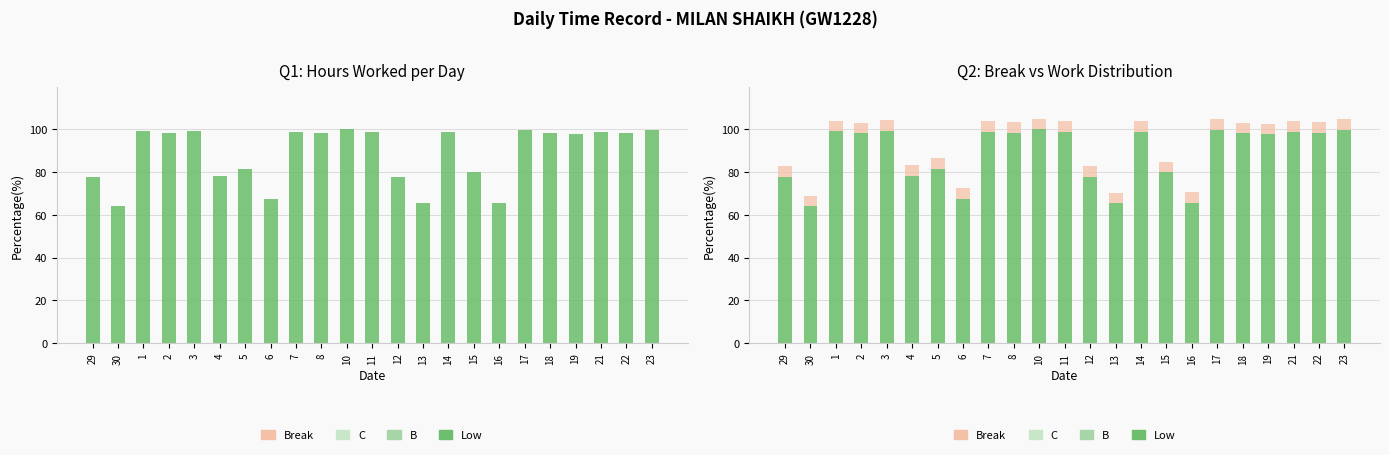

How many bars are there in total?

46